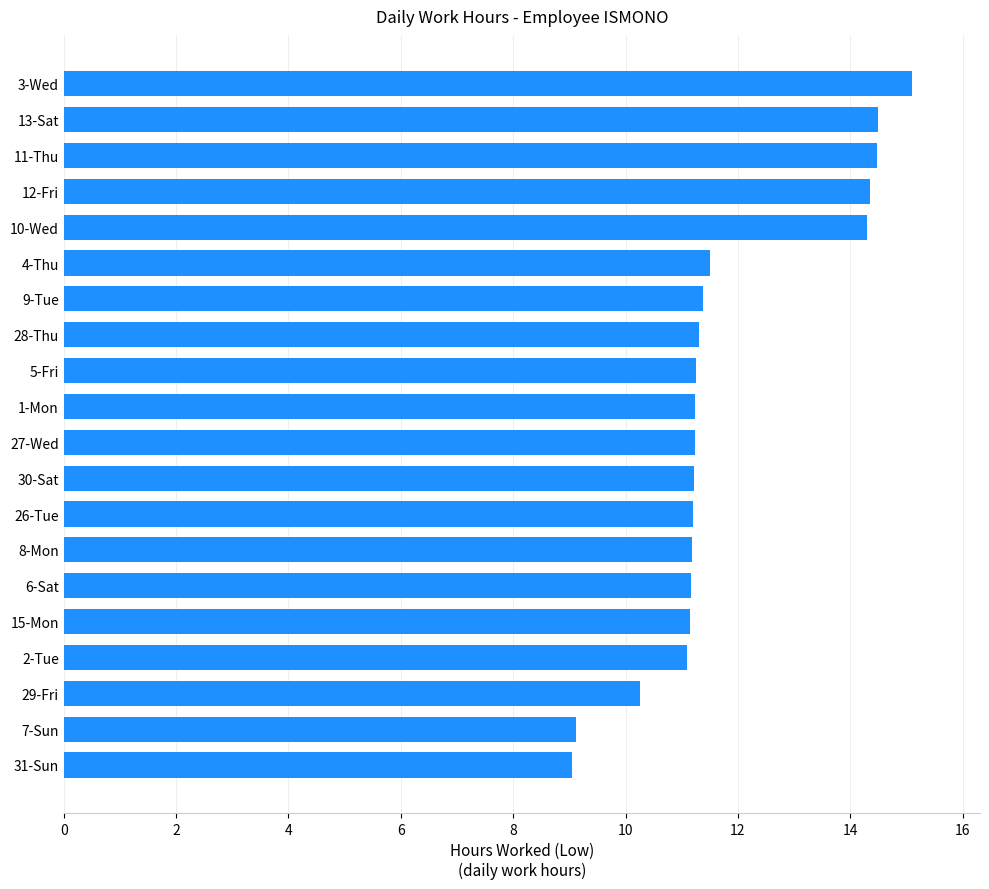

Which category has the highest value across all series?

3-Wed